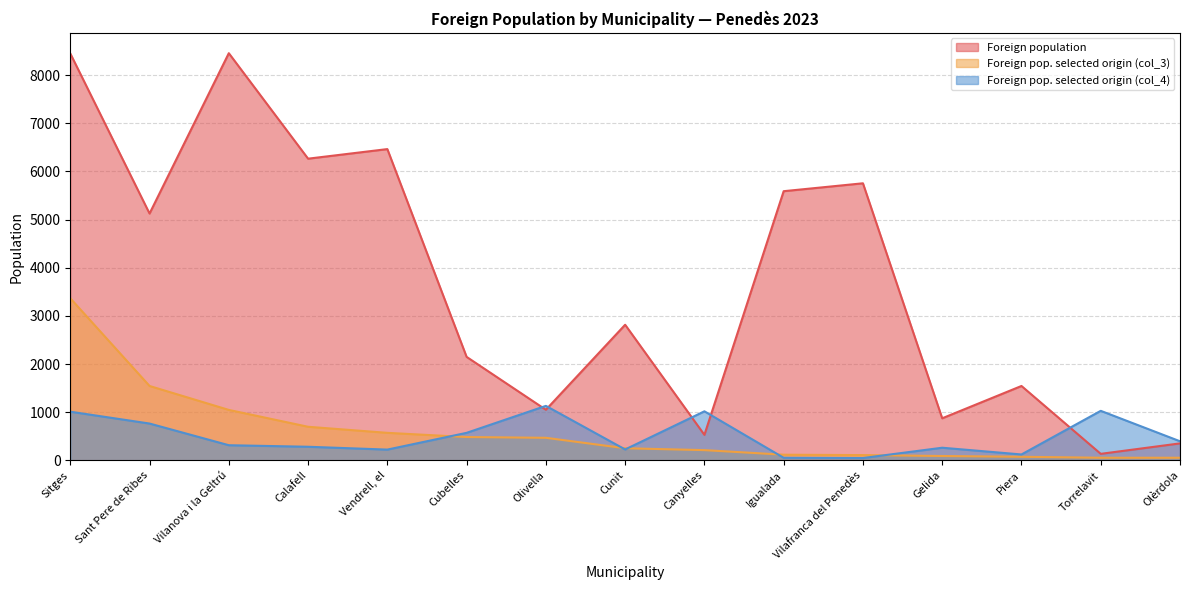

List the series in order of their peak value, lowest first.

Foreign pop. selected origin (col_4), Foreign pop. selected origin (col_3), Foreign population